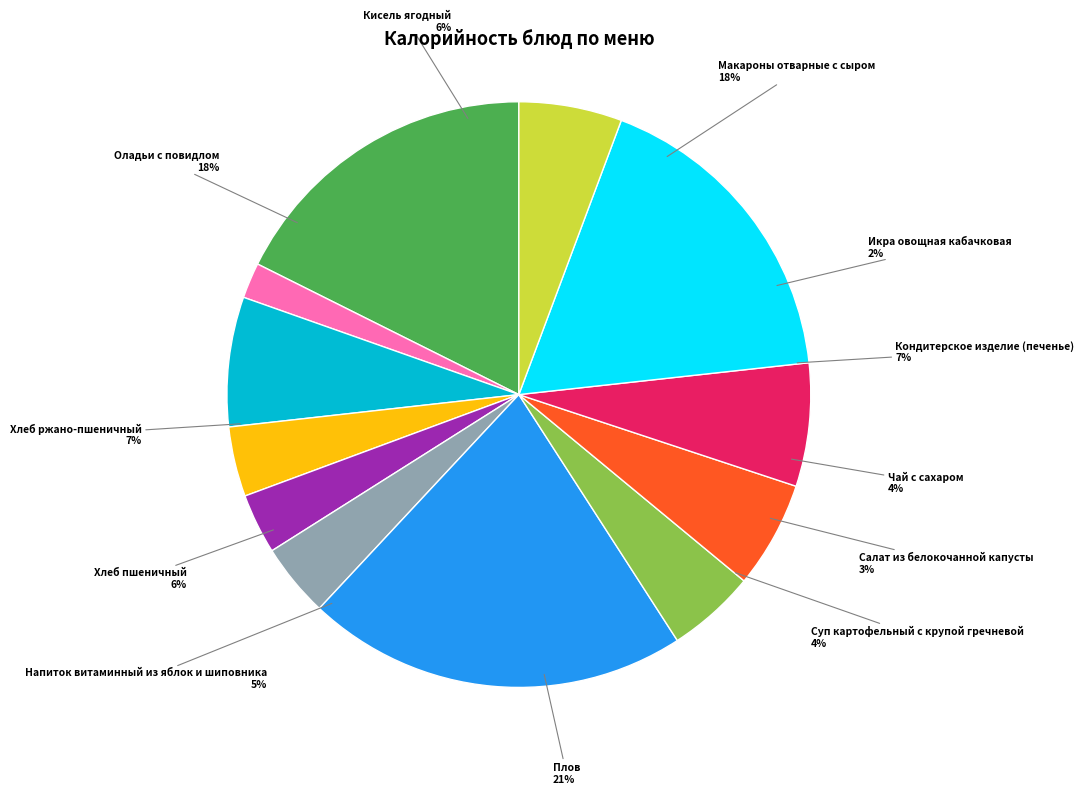

To the nearest percent, what portion does Хлеб пшеничный represent?

6%